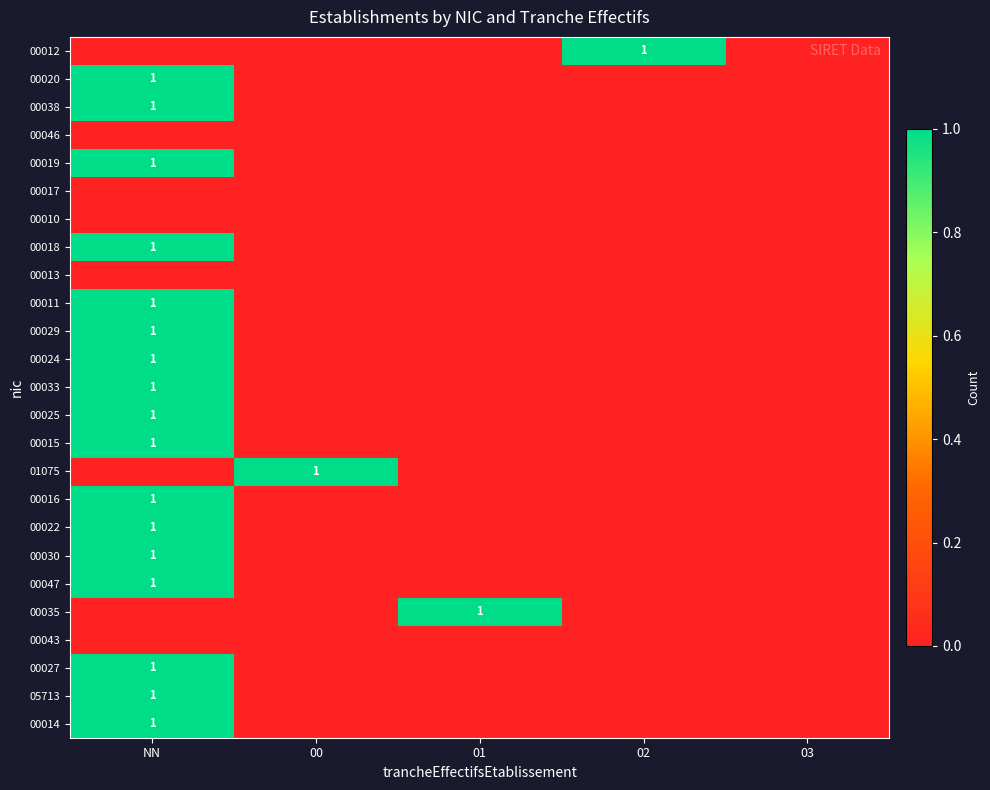

The value of 00018 at NN is 1. True or false?

True